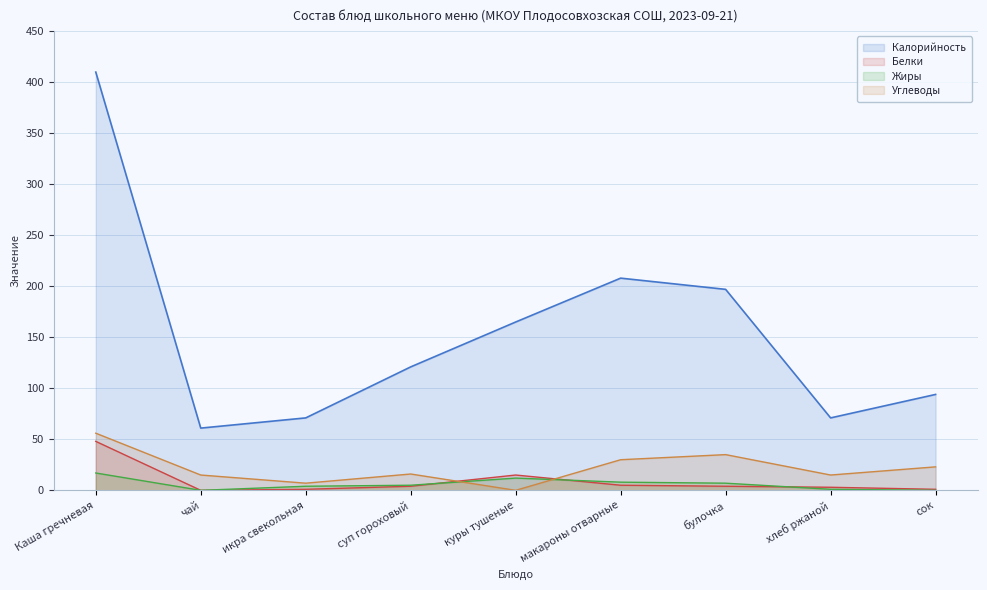

What is the spread (max minus min) of values at булочка?

193